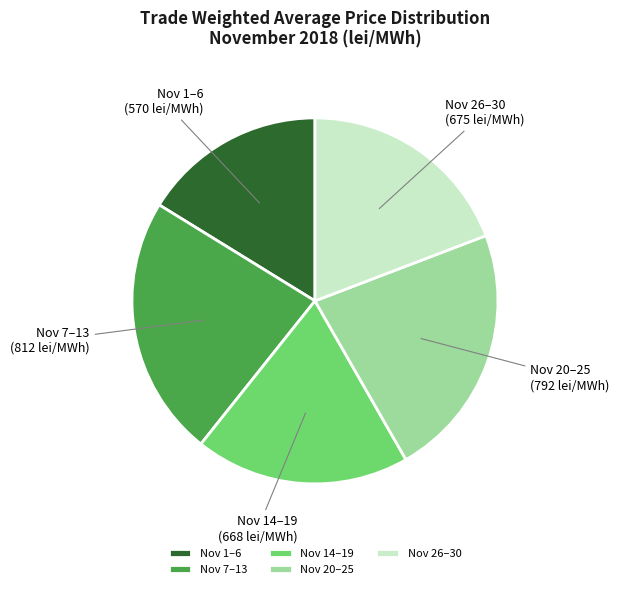

Approximately how many times larger is the value at Nov 7–13 compared to Nov 26–30?

1.2